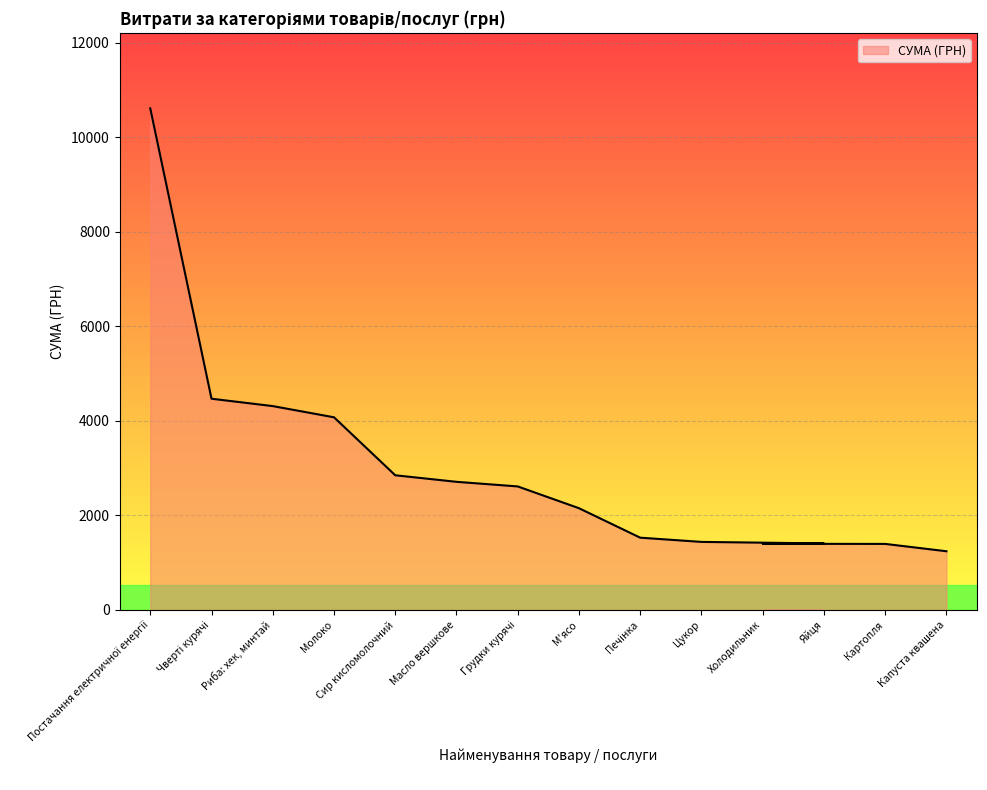

How many values exceed 2613?

7